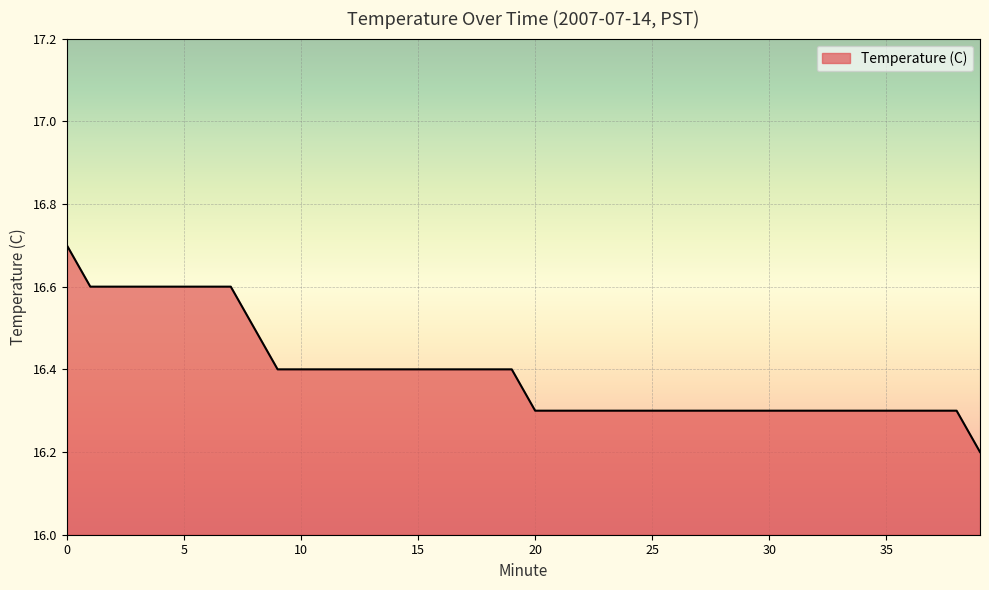

How many values are between 16 and 17?

40